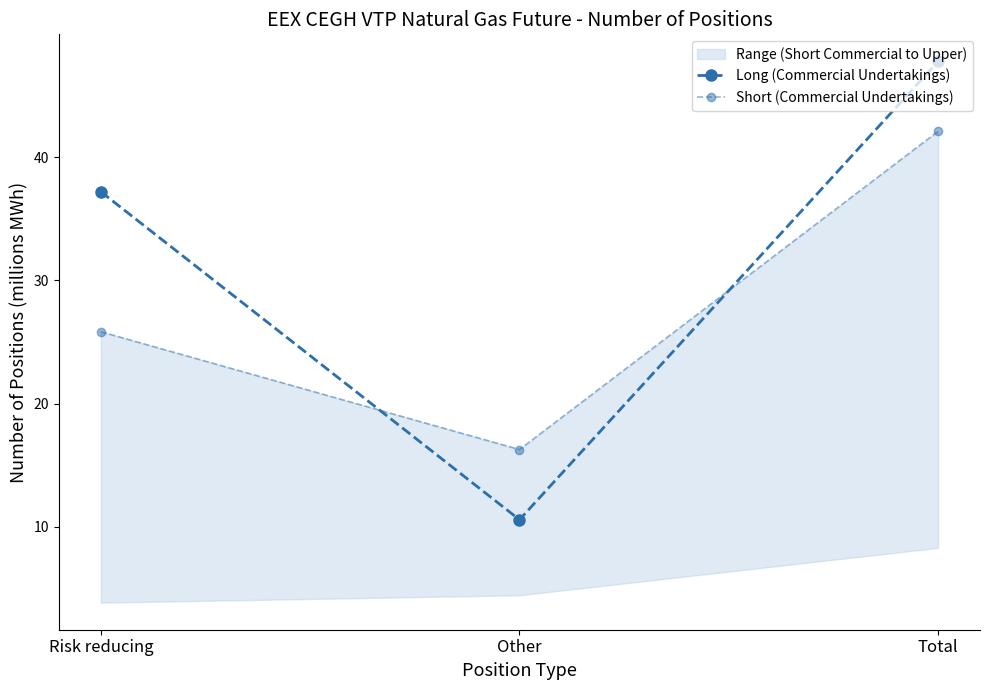

Where is Long (Commercial Undertakings) nearest to the value 29?

Risk reducing